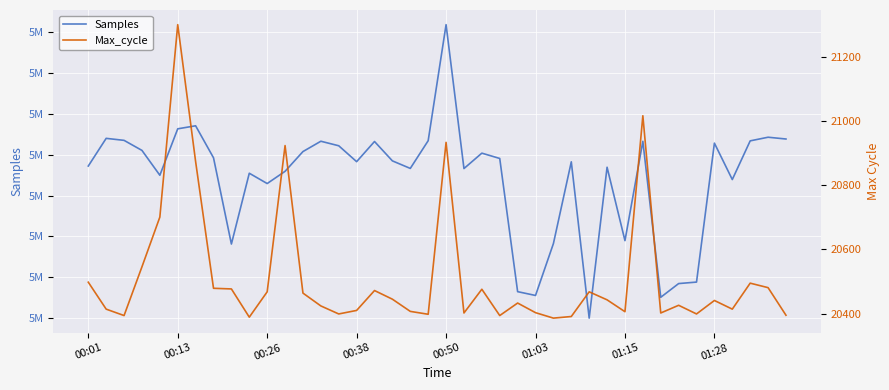

In Max_cycle, how many points are lower than both neighbors (excluding endpoints)?

11